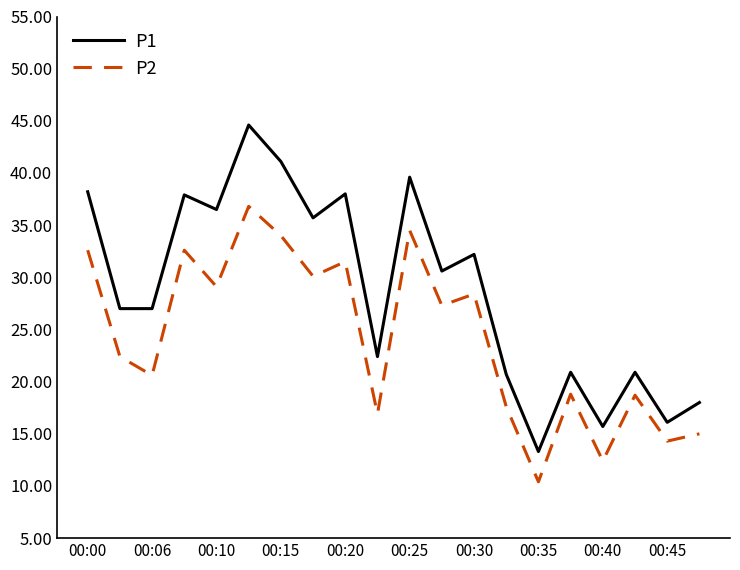

Rank the series by their average value, from lowest to highest.

P2, P1